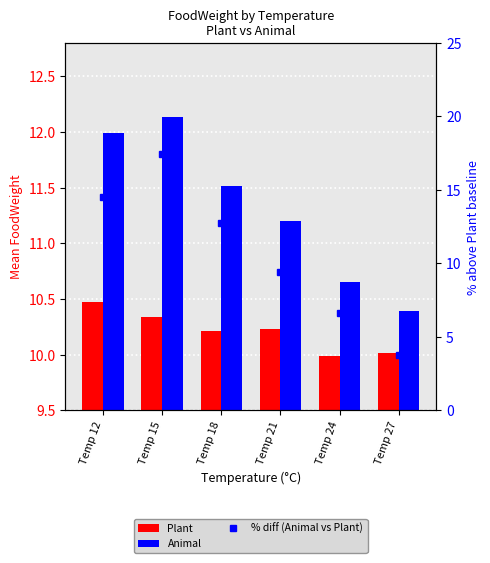

What is the total value across all series at Temp 15?

39.9